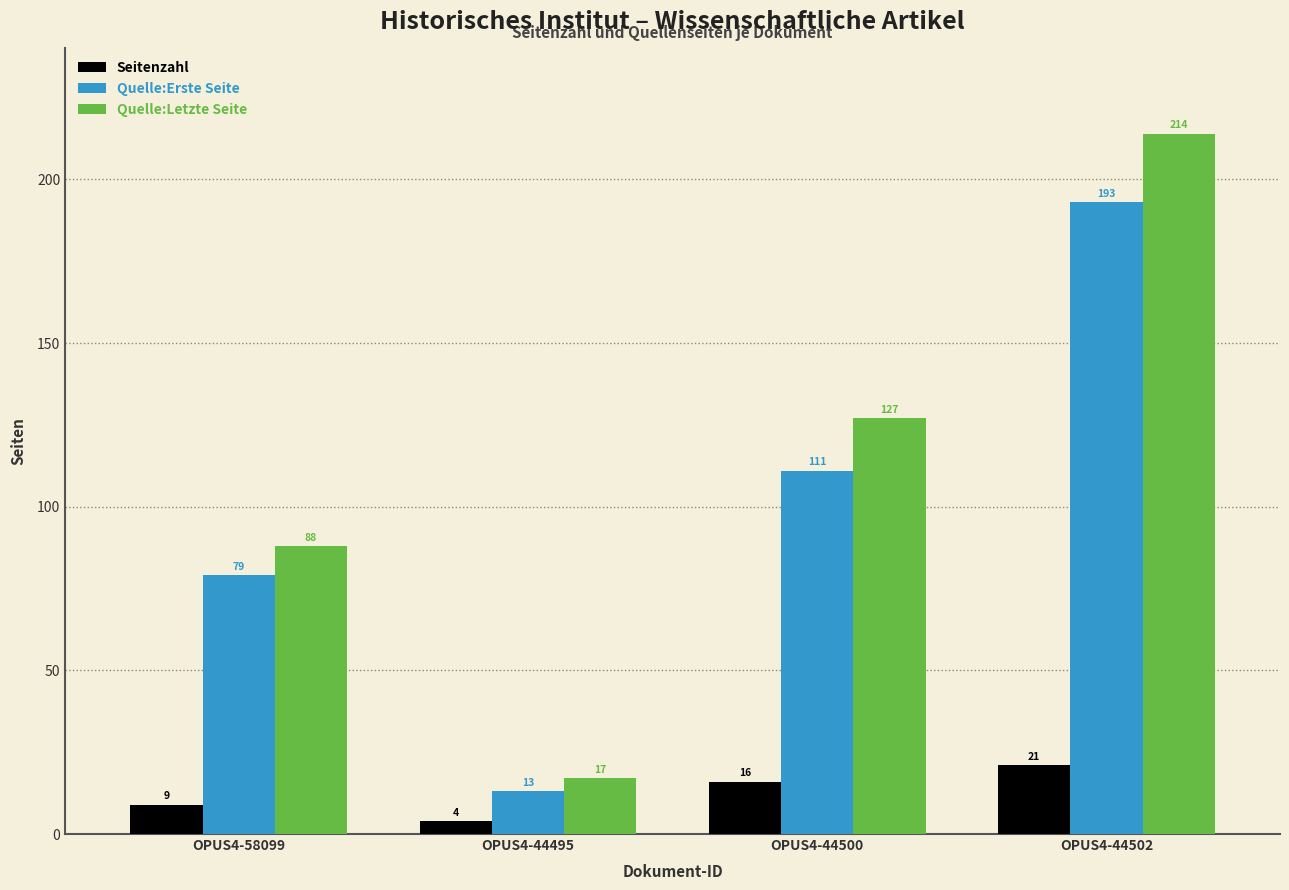

List the series in order of their peak value, highest first.

Quelle:Letzte Seite, Quelle:Erste Seite, Seitenzahl